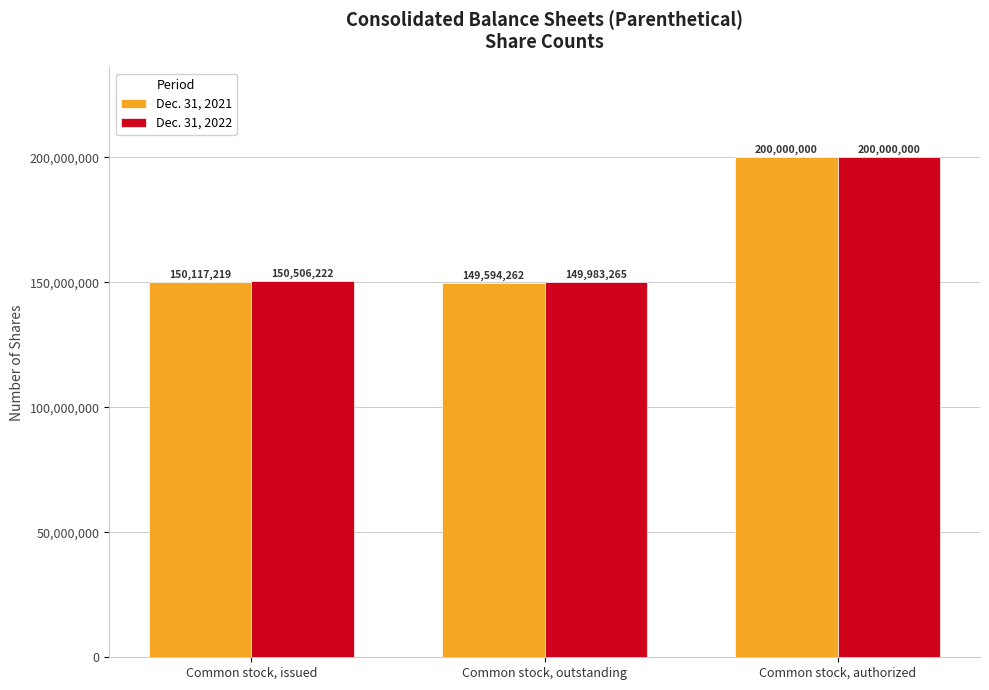

What is the difference between the maximum and minimum values in the Dec. 31, 2022 series?

50016735